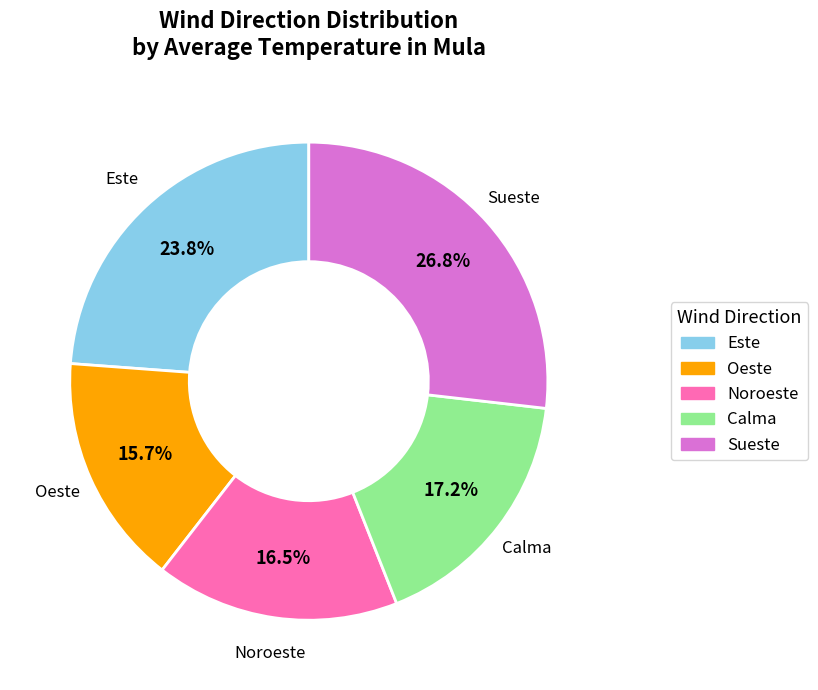

To the nearest percent, what is the average slice percentage?

20%